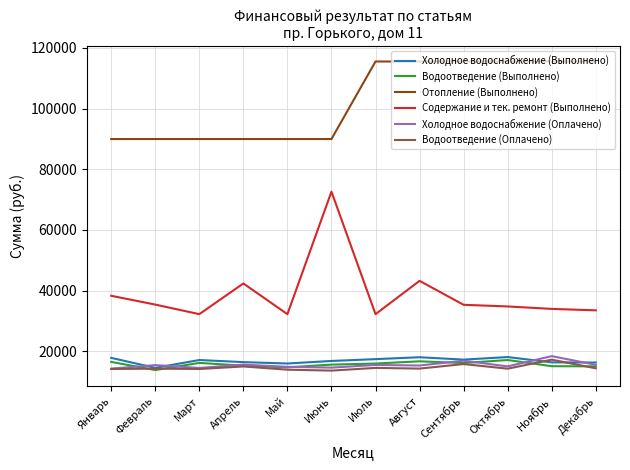

True or false: Холодное водоснабжение (Выполнено) and Содержание и тек. ремонт (Выполнено) intersect in this chart.

False